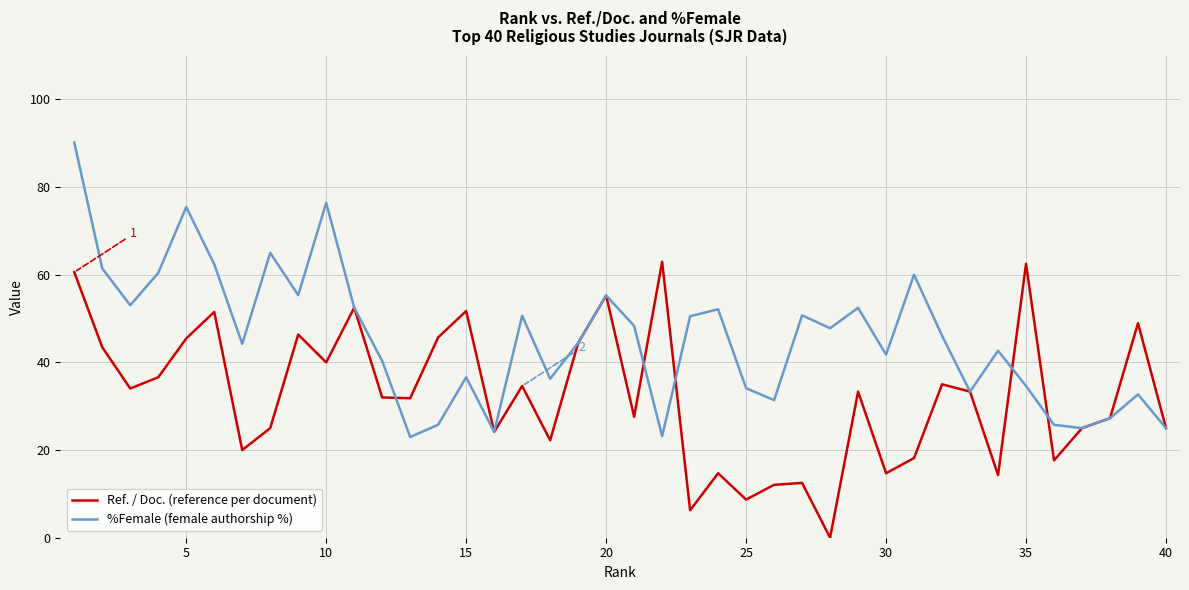

What is the maximum value for %Female (female authorship %)?

90.2